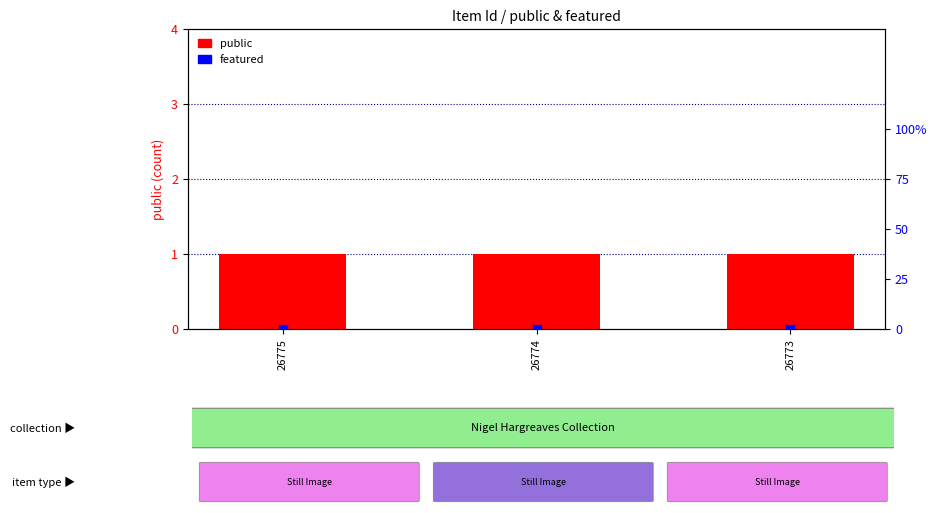

Which series has the largest total across all categories?

public